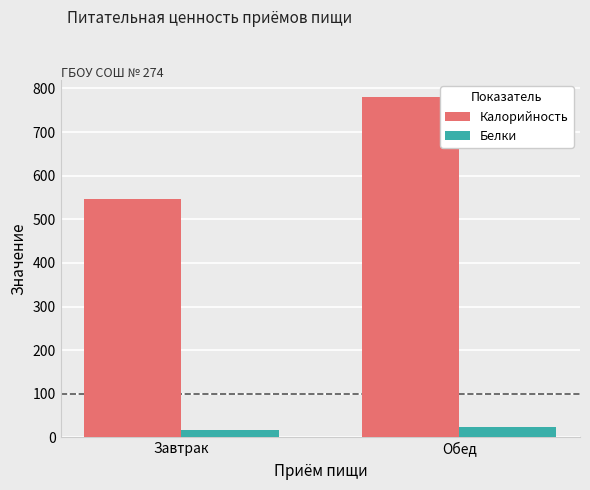

True or false: Калорийность has a value of 237.2 at Завтрак.

False